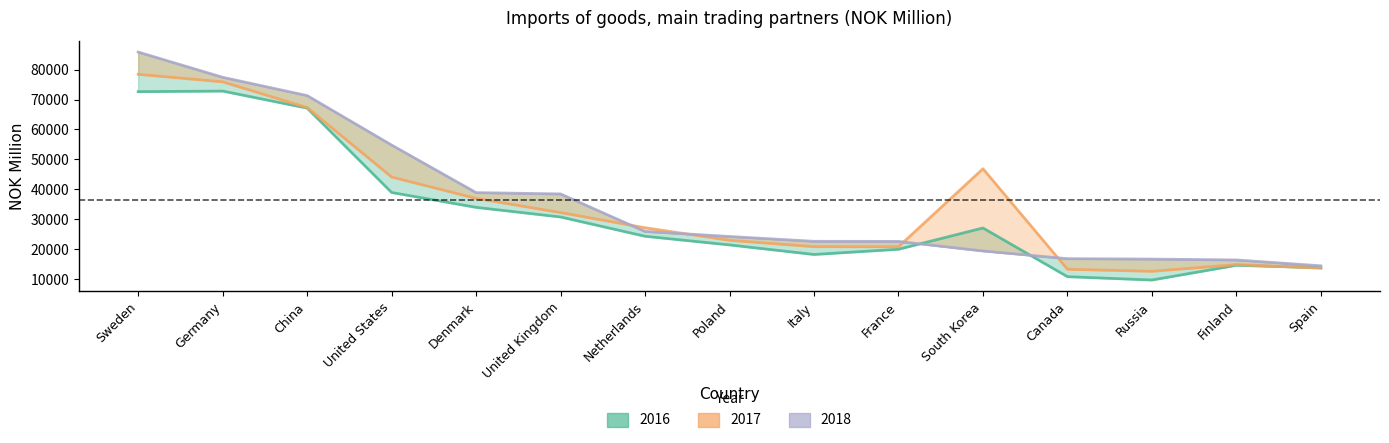

How many lines are shown in the chart?

3